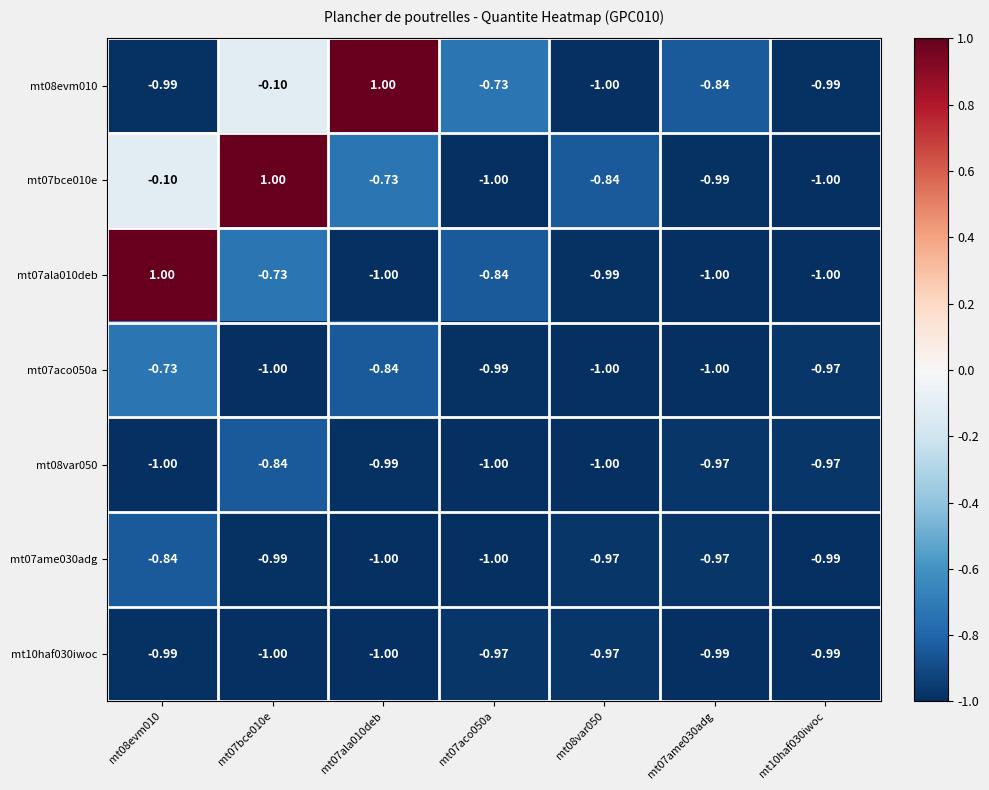

Is the value of mt07ame030adg at mt08var050 greater than the value of mt07bce010e at mt07bce010e?

No